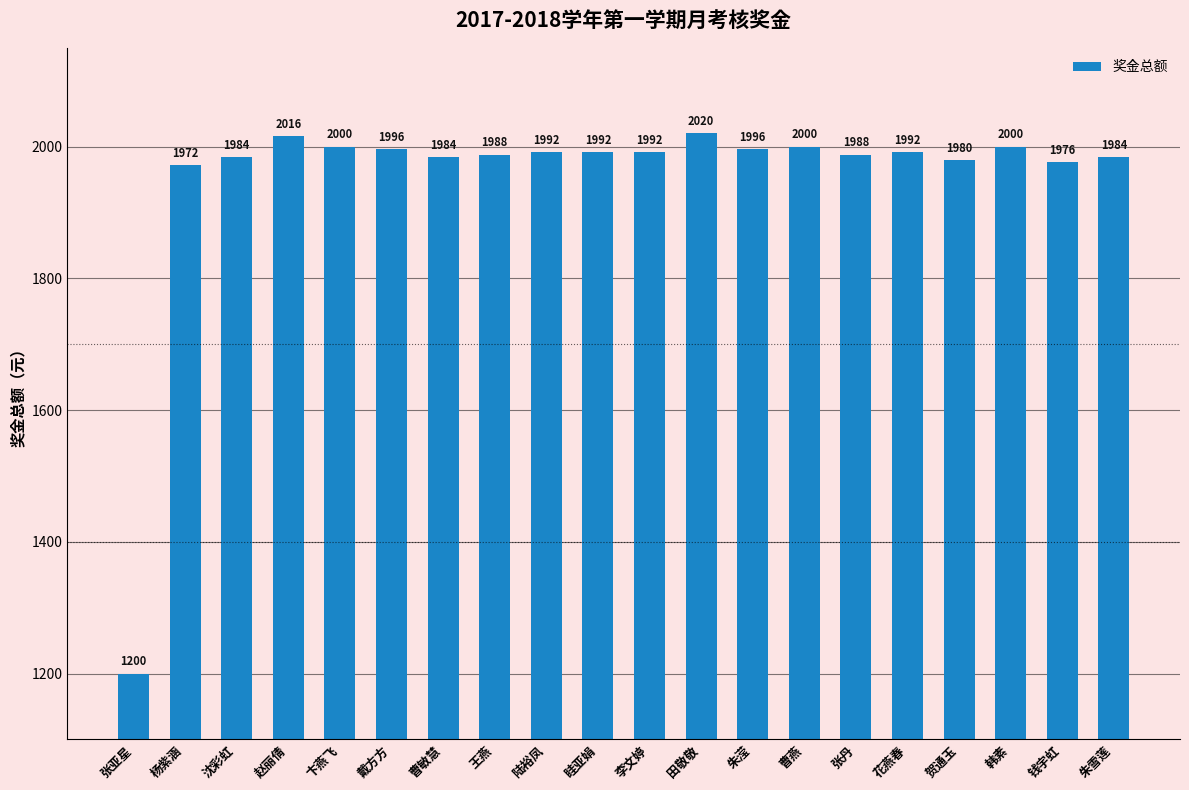

What is the minimum value shown in the chart?

1200